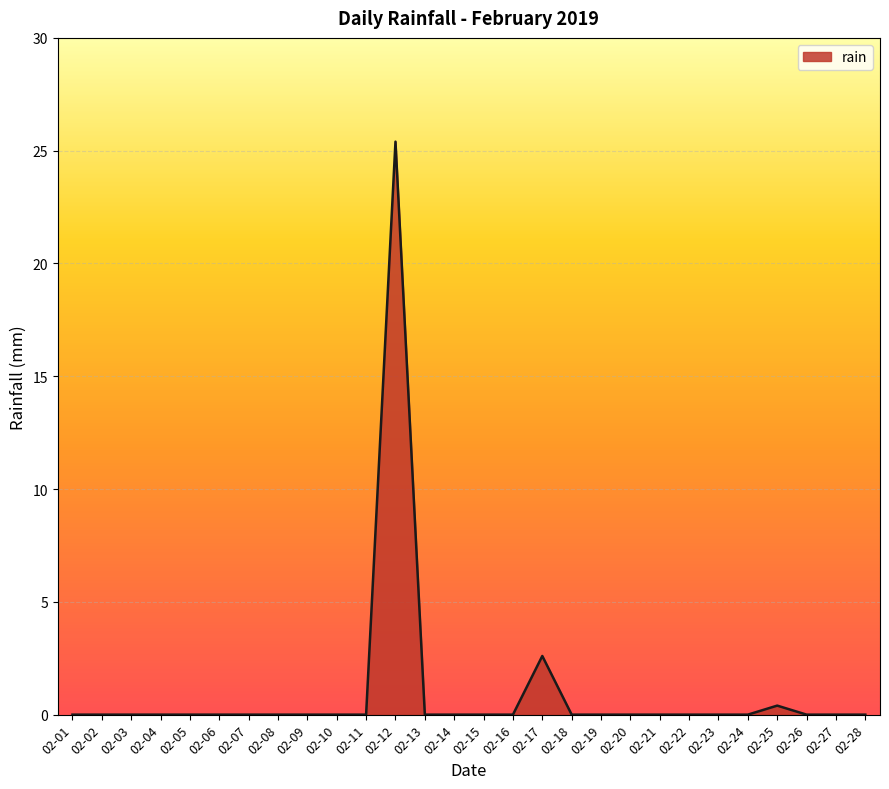

Reading right to left, extract all data points from this chart.

02-28=0.0	02-27=0.0	02-26=0.0	02-25=0.4	02-24=0.0	02-23=0.0	02-22=0.0	02-21=0.0	02-20=0.0	02-19=0.0	02-18=0.0	02-17=2.6	02-16=0.0	02-15=0.0	02-14=0.0	02-13=0.0	02-12=25.4	02-11=0.0	02-10=0.0	02-09=0.0	02-08=0.0	02-07=0.0	02-06=0.0	02-05=0.0	02-04=0.0	02-03=0.0	02-02=0.0	02-01=0.0